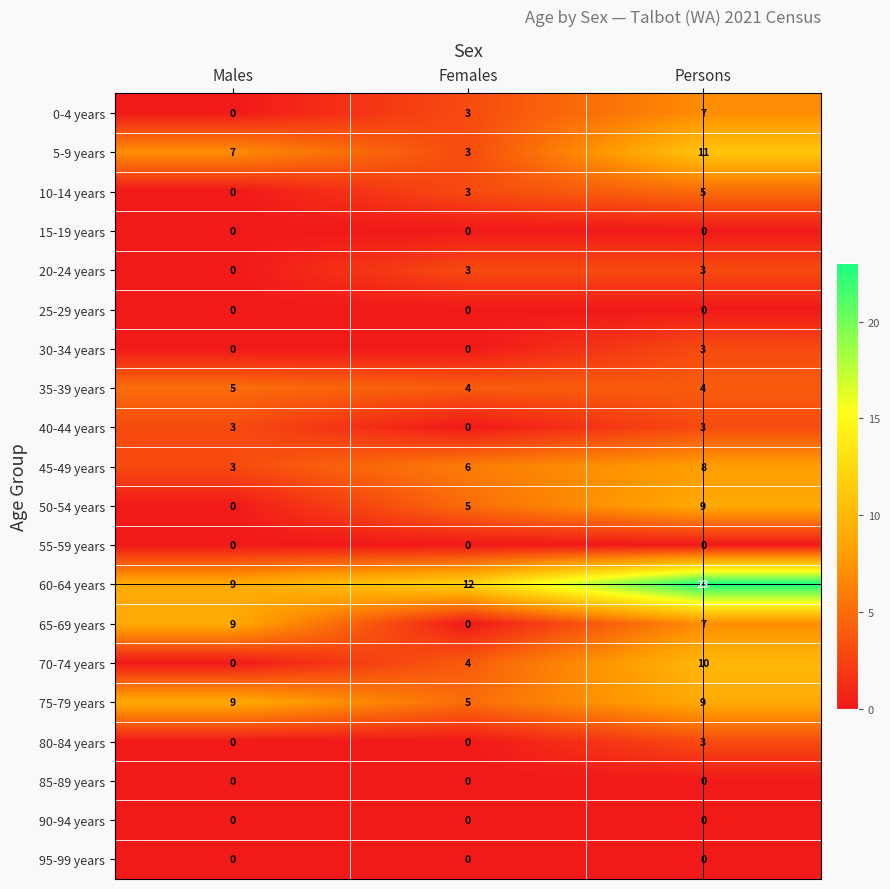

What is the difference between the maximum and minimum values in the 45-49 years series?

5